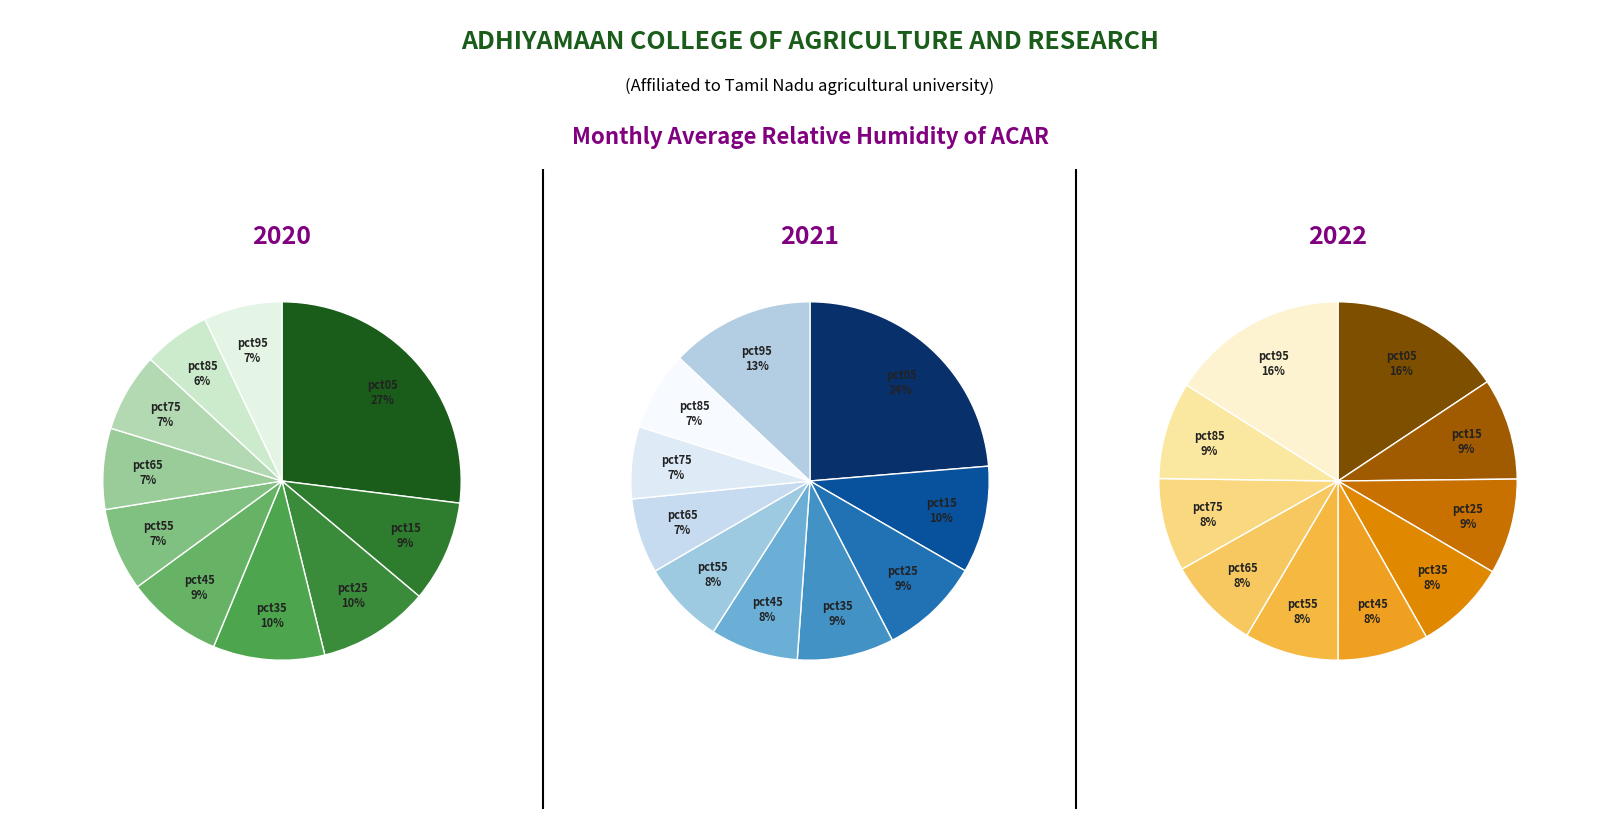

Is jan_values the majority of the pie?

No